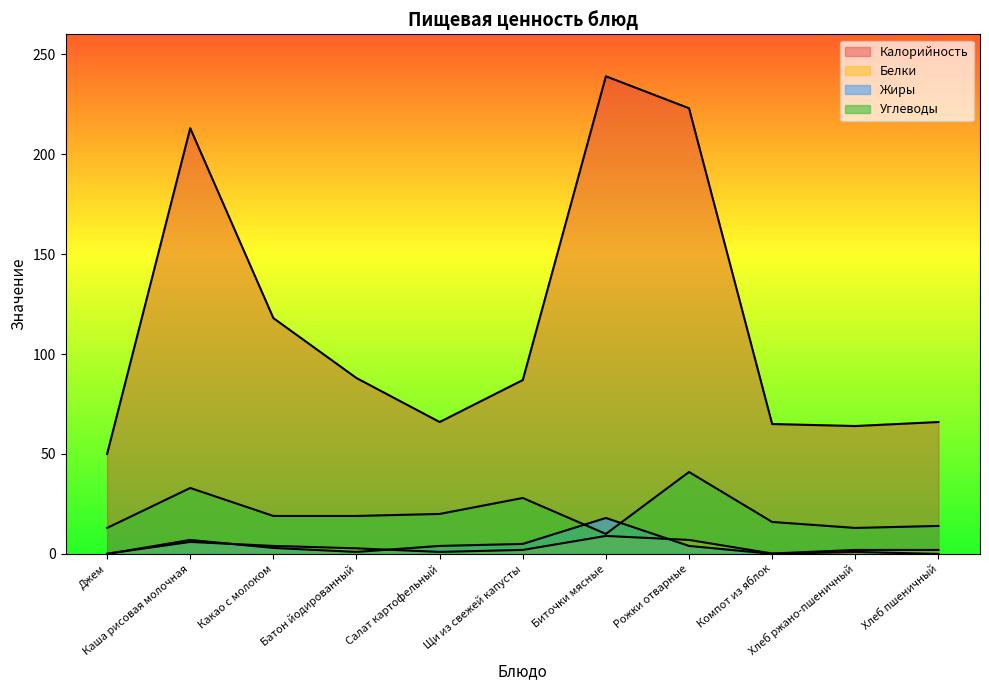

Reading left to right, transcribe all the data shown in this chart.

Калорийность: Джем=50.0	Каша рисовая молочная=213.0	Какао с молоком=118.0	Батон йодированный=88.0	Салат картофельный=66.0	Щи из свежей капусты=87.0	Биточки мясные=239.0	Рожки отварные=223.0	Компот из яблок=65.0	Хлеб ржано-пшеничный=64.0	Хлеб пшеничный=66.0
Белки: Джем=0.1	Каша рисовая молочная=6.0	Какао с молоком=4.0	Батон йодированный=2.8	Салат картофельный=1.0	Щи из свежей капусты=2.0	Биточки мясные=9.0	Рожки отварные=7.0	Компот из яблок=0.2	Хлеб ржано-пшеничный=2.0	Хлеб пшеничный=2.0
Жиры: Джем=0.0	Каша рисовая молочная=7.0	Какао с молоком=3.0	Батон йодированный=1.0	Салат картофельный=4.0	Щи из свежей капусты=5.0	Биточки мясные=18.0	Рожки отварные=4.0	Компот из яблок=0.1	Хлеб ржано-пшеничный=1.0	Хлеб пшеничный=0.0
Углеводы: Джем=13.0	Каша рисовая молочная=33.0	Какао с молоком=19.0	Батон йодированный=19.0	Салат картофельный=20.0	Щи из свежей капусты=28.0	Биточки мясные=10.0	Рожки отварные=41.0	Компот из яблок=16.0	Хлеб ржано-пшеничный=13.0	Хлеб пшеничный=14.0